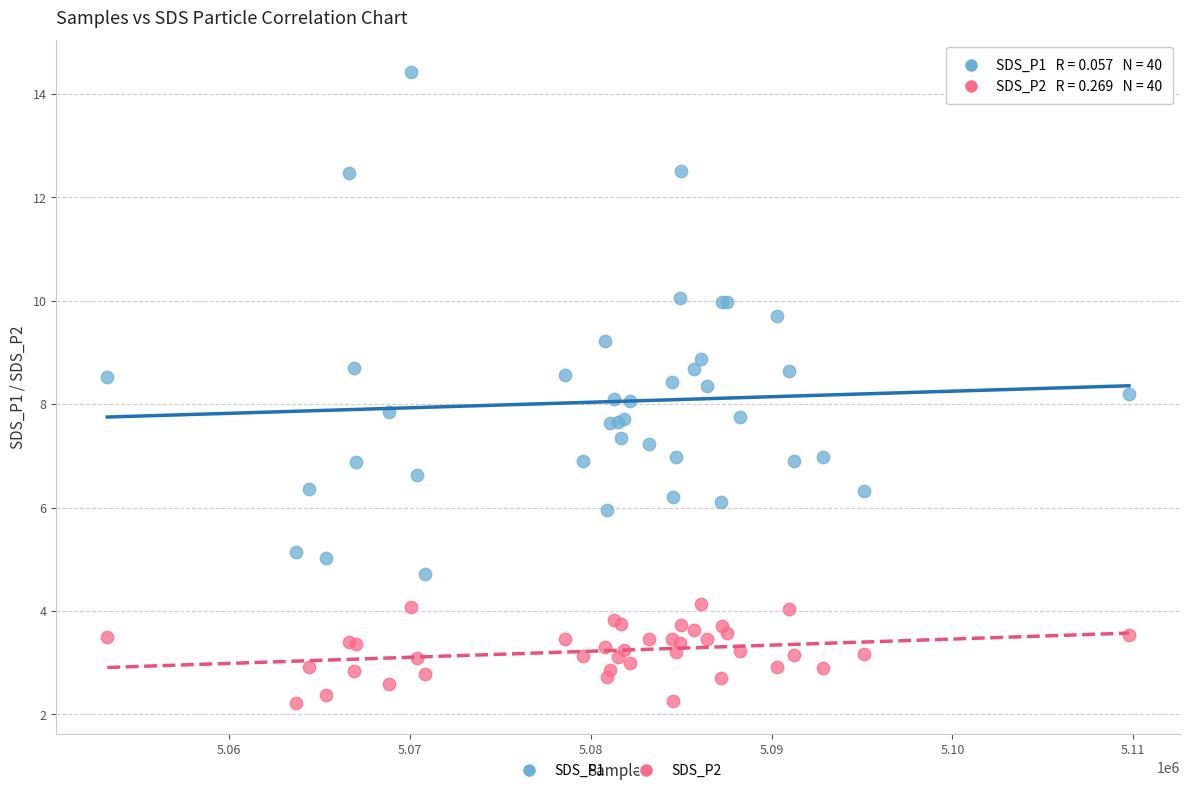

Which series contains the highest Y value?

SDS_P1